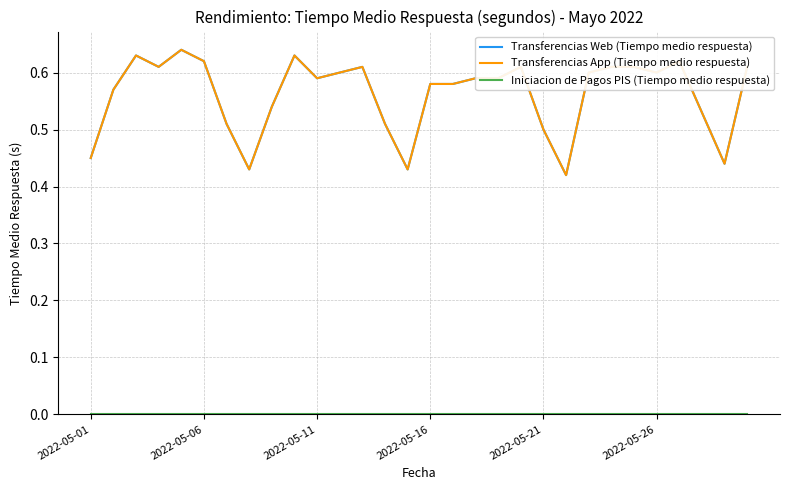

What is the lowest value of the Transferencias App (Tiempo medio respuesta) series?

0.4